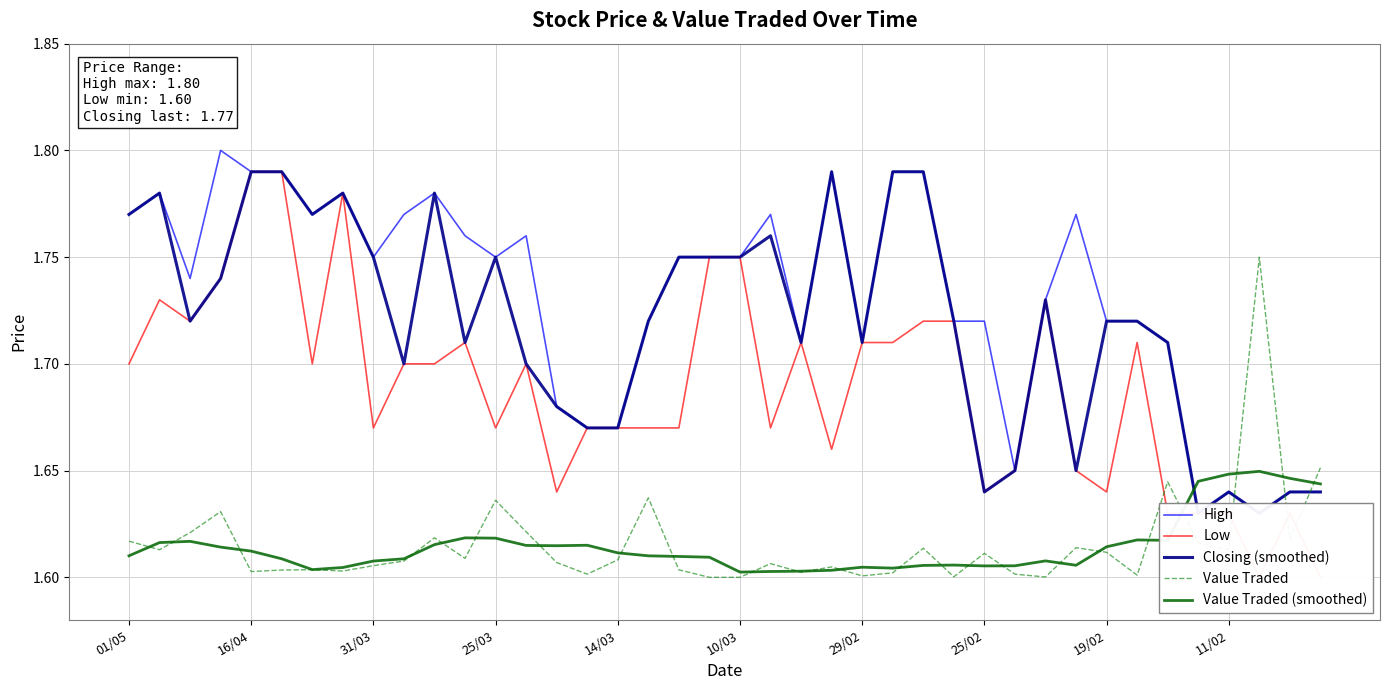

At how many categories does at least one series exceed 1?

40